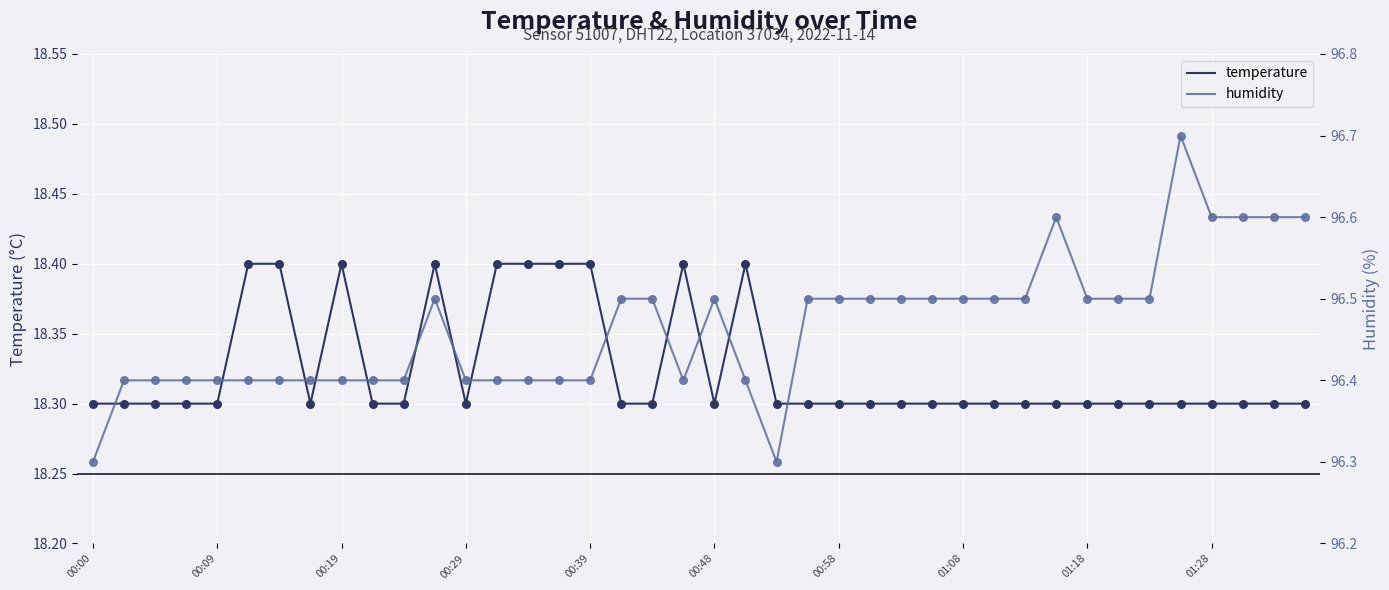

Which series contains the highest Y value?

humidity